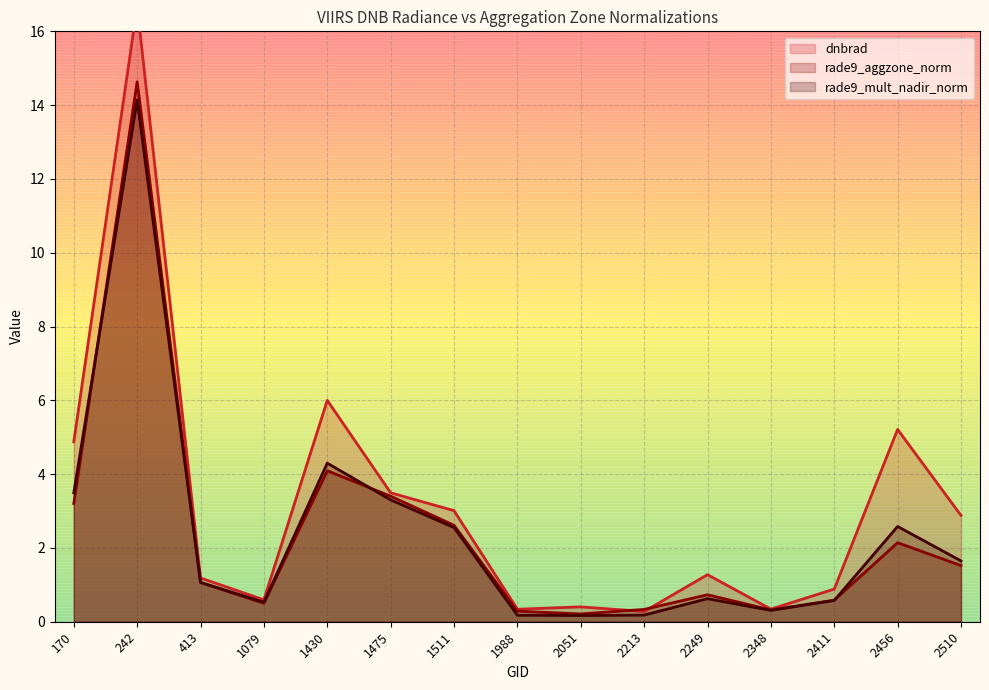

Which series has the largest total across all categories?

dnbrad